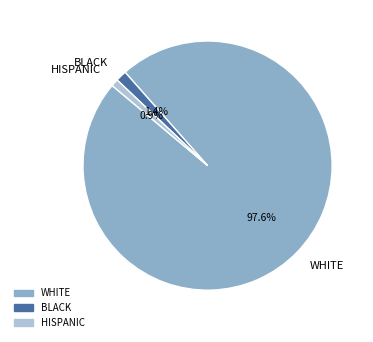

Is there any slice that represents more than half of the pie?

Yes